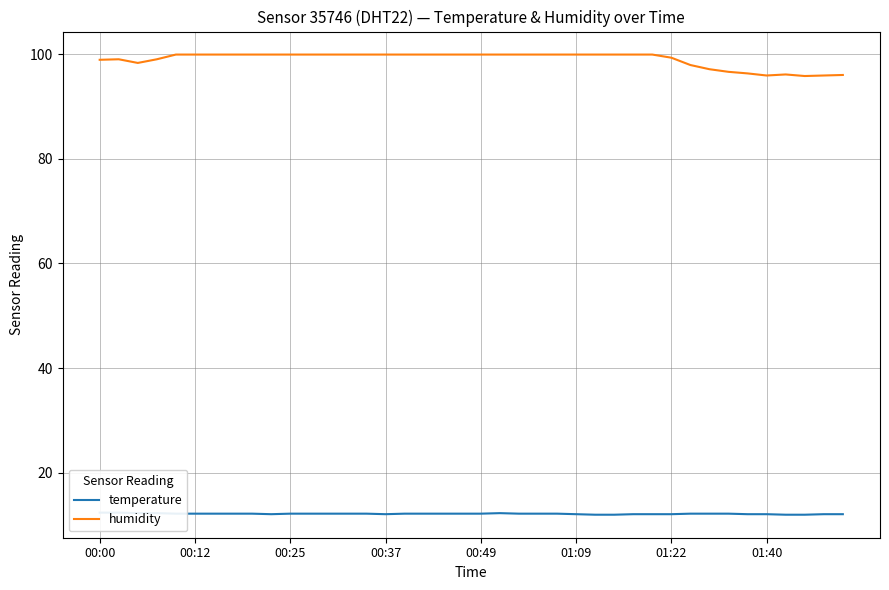

Does the chart display data point markers on the line(s)?

No